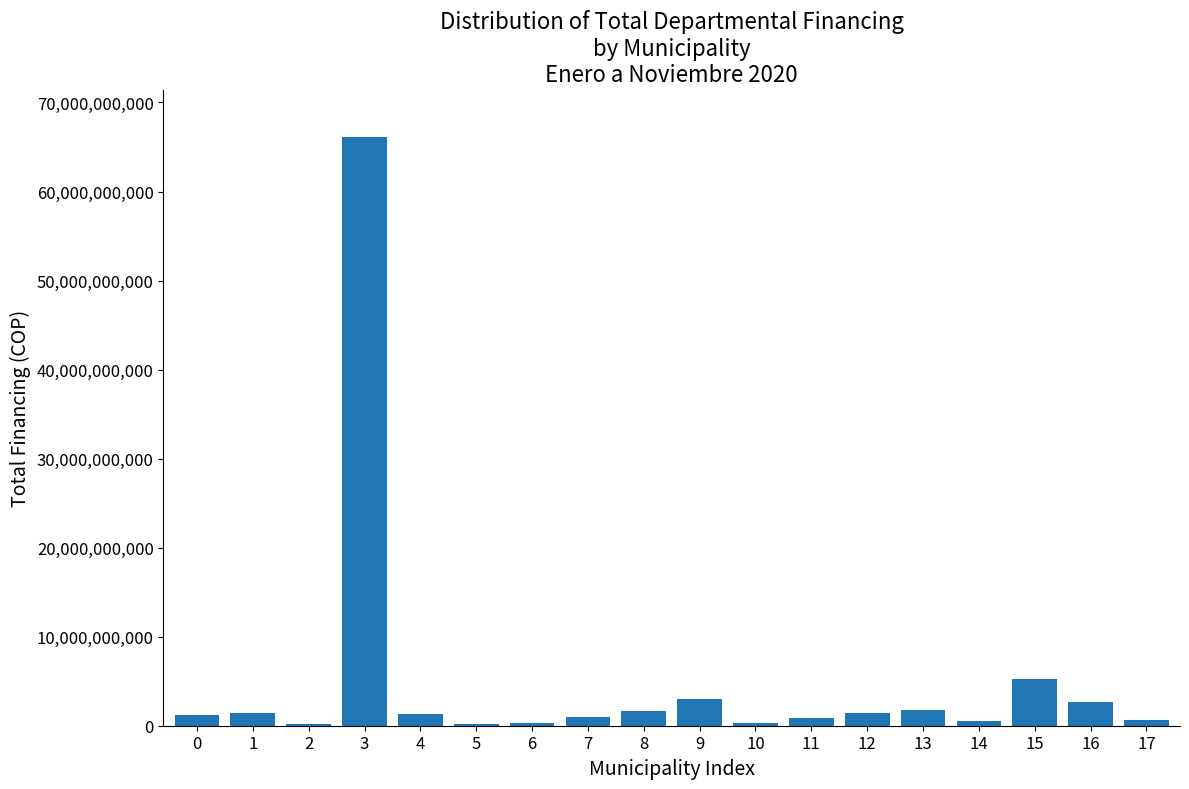

What is the maximum value shown in the chart?

66162025183.9